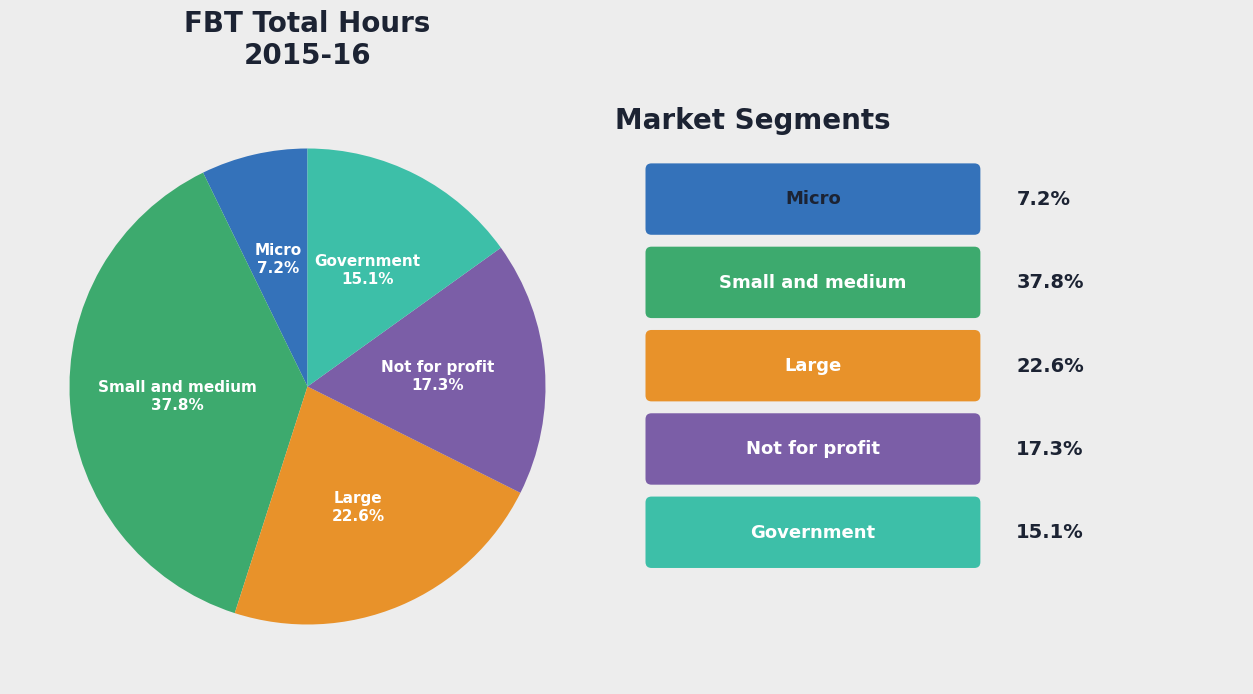

Approximately how many times larger is the value at Large compared to Micro?

3.1